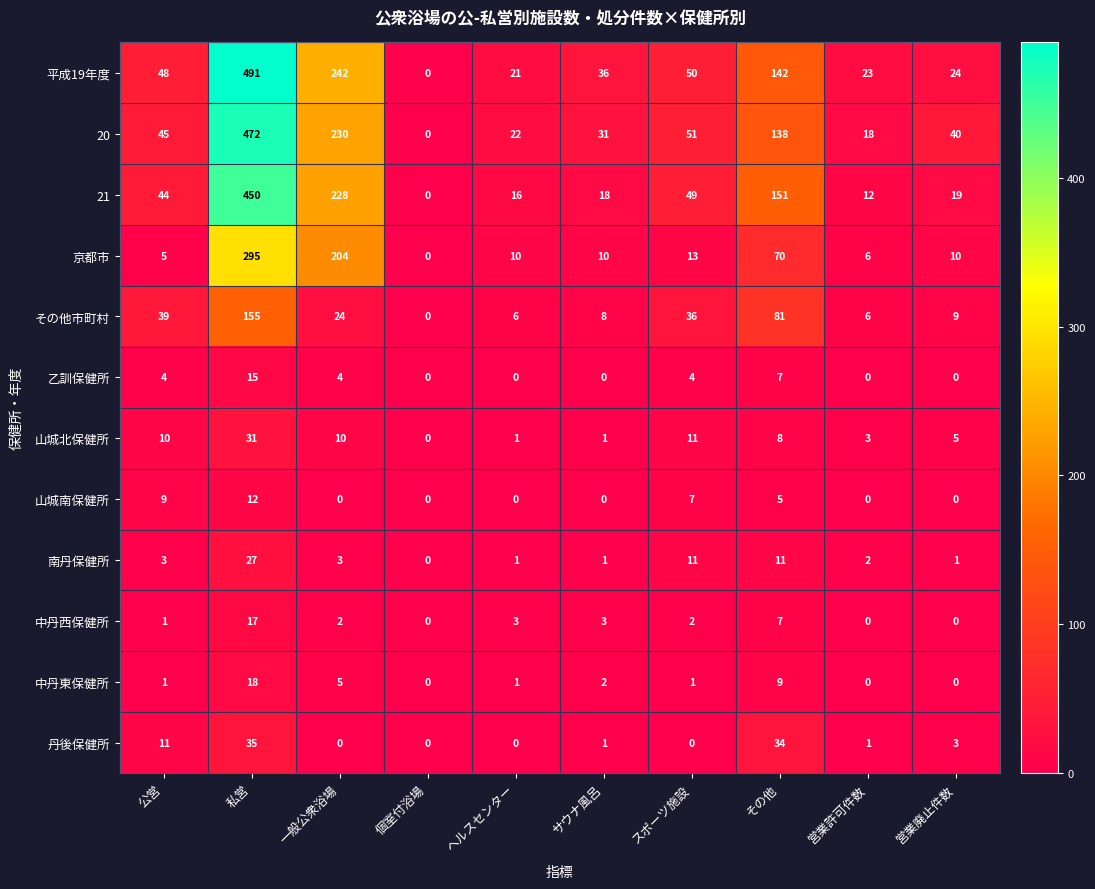

What is the spread (max minus min) of values at 私営?

479